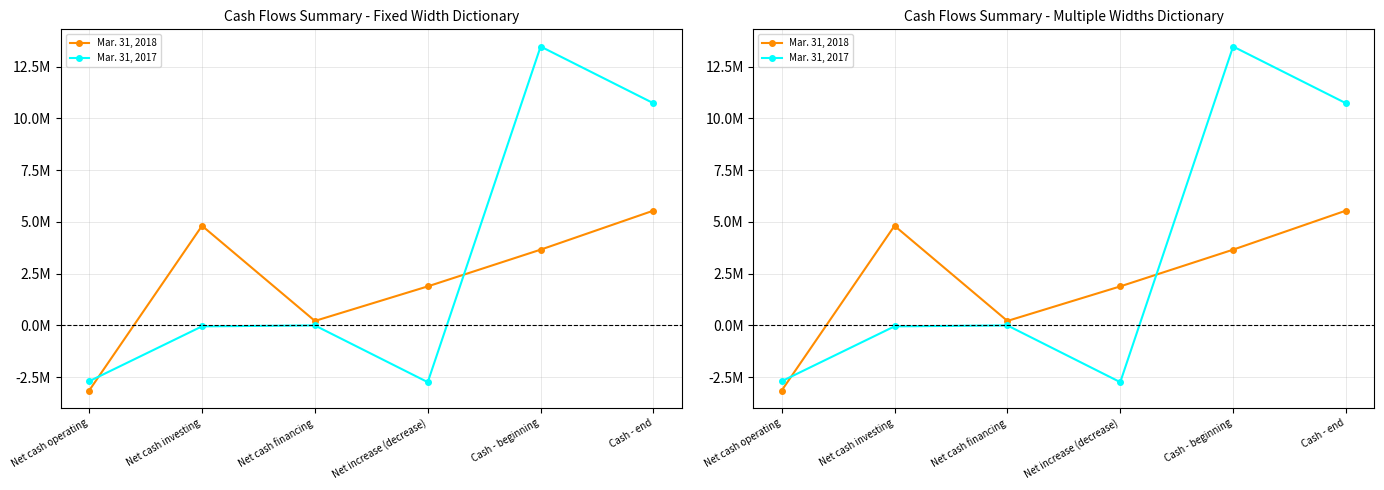

What is the approximate value of Mar. 31, 2017 at Cash - beginning, to the nearest 50?

13468200